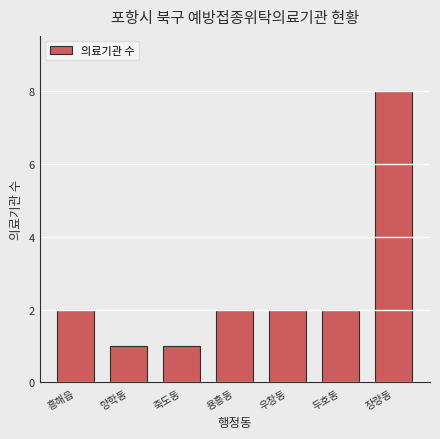

Is it true that the value at 우창동 is 2?

True